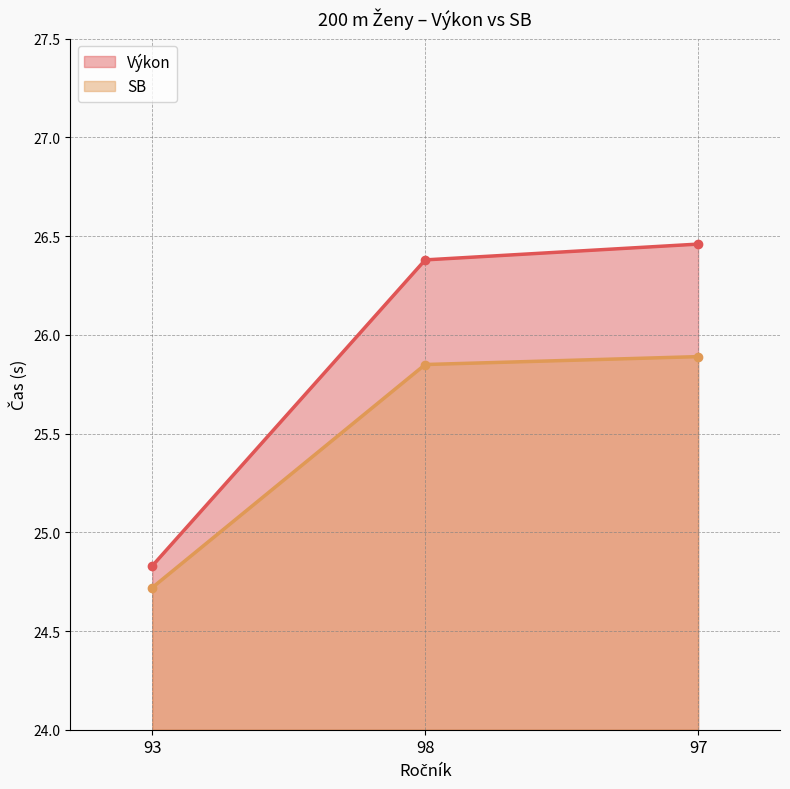

What is the minimum value shown in the chart?

24.7